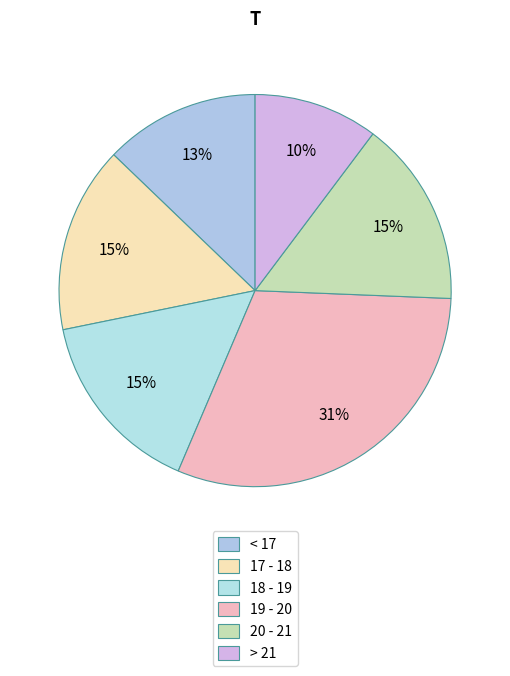

Is there a majority slice in this chart?

No